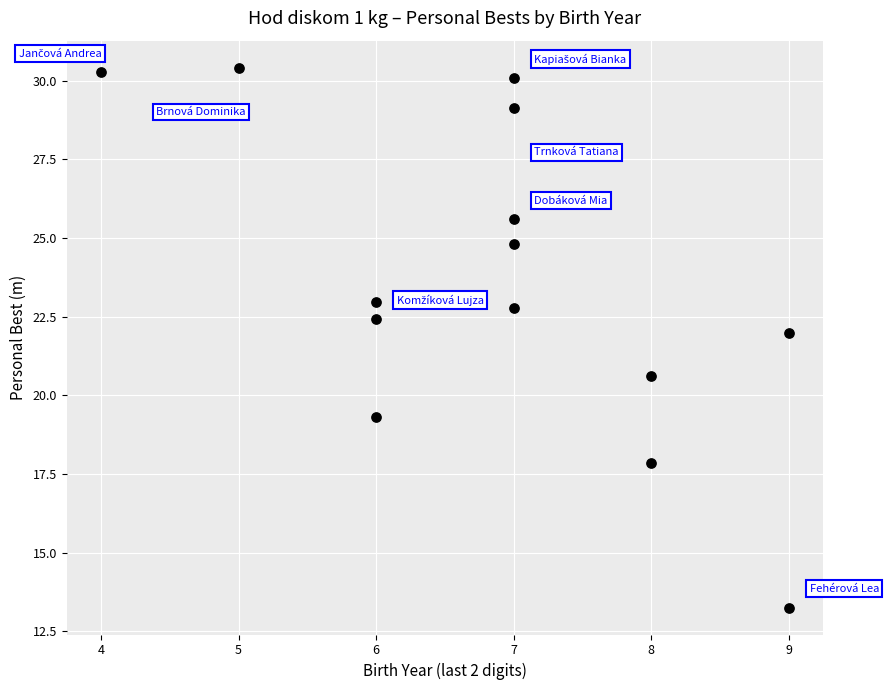

What is the range of X values (max minus min)?

5.0